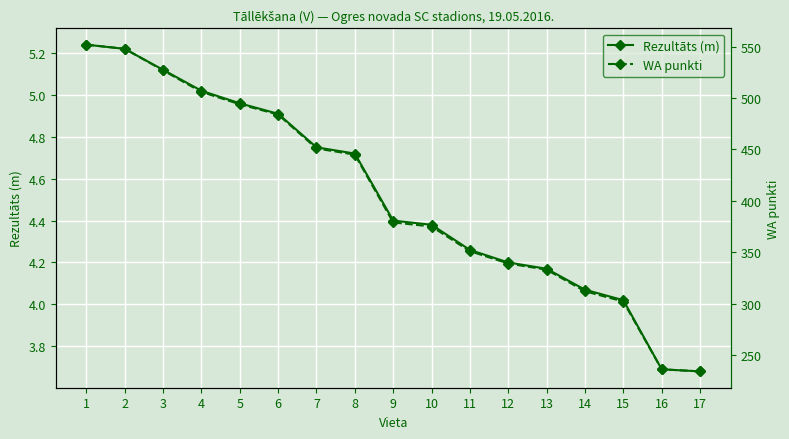

True or false: WA punkti has a value of 234.0 at 17.

True